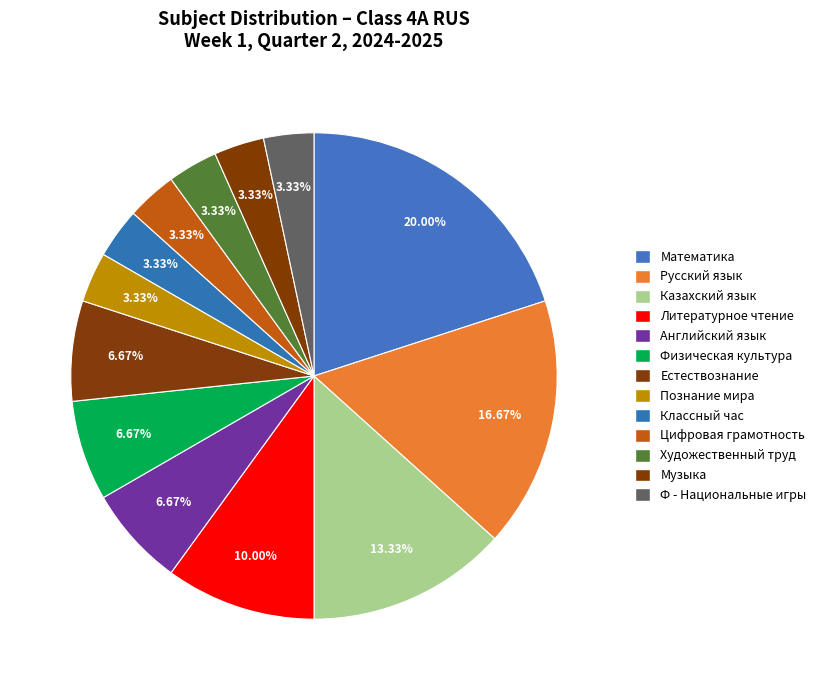

How many segments does this pie chart have?

13